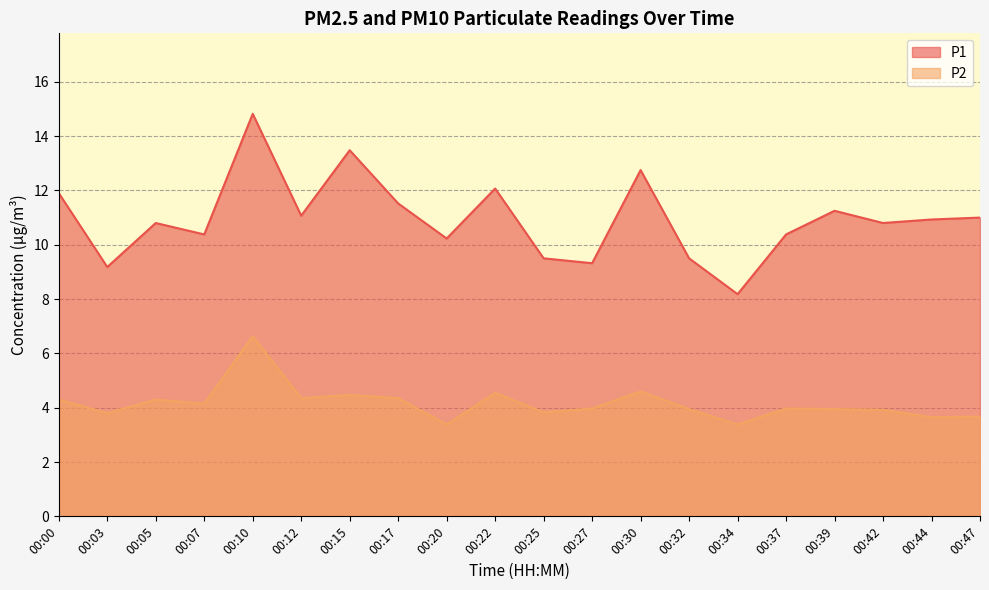

True or false: P1 has more than 1 points higher than both neighbors.

True